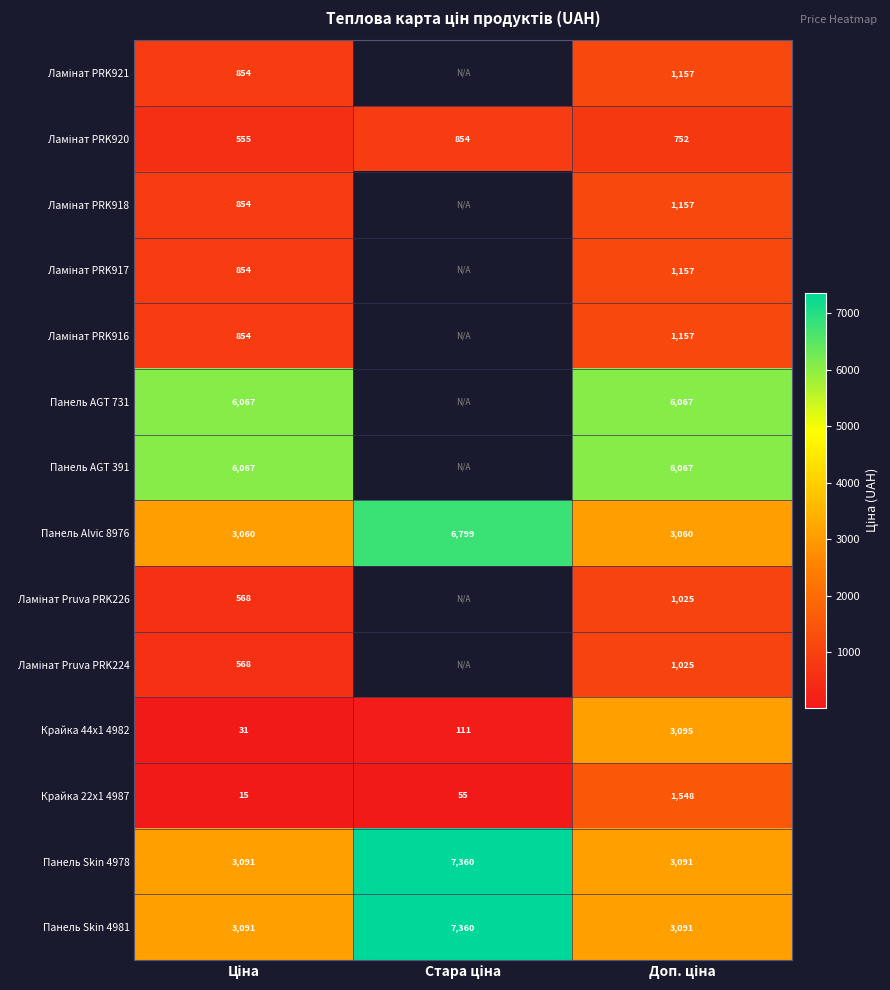

How many data points in Крайка 44x1 4982 are less than 111?

1